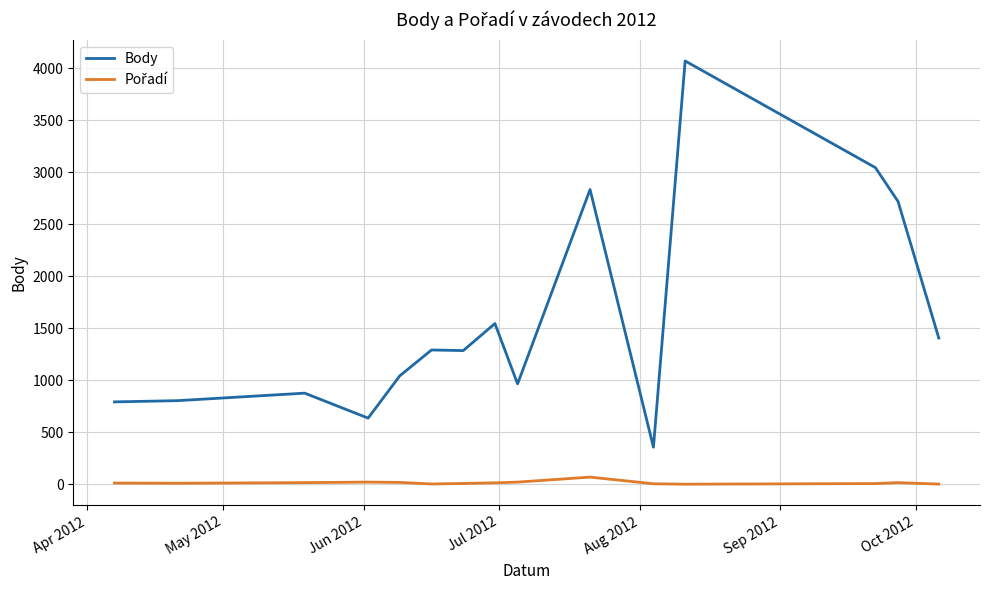

Which series has the widest spread of values?

Body